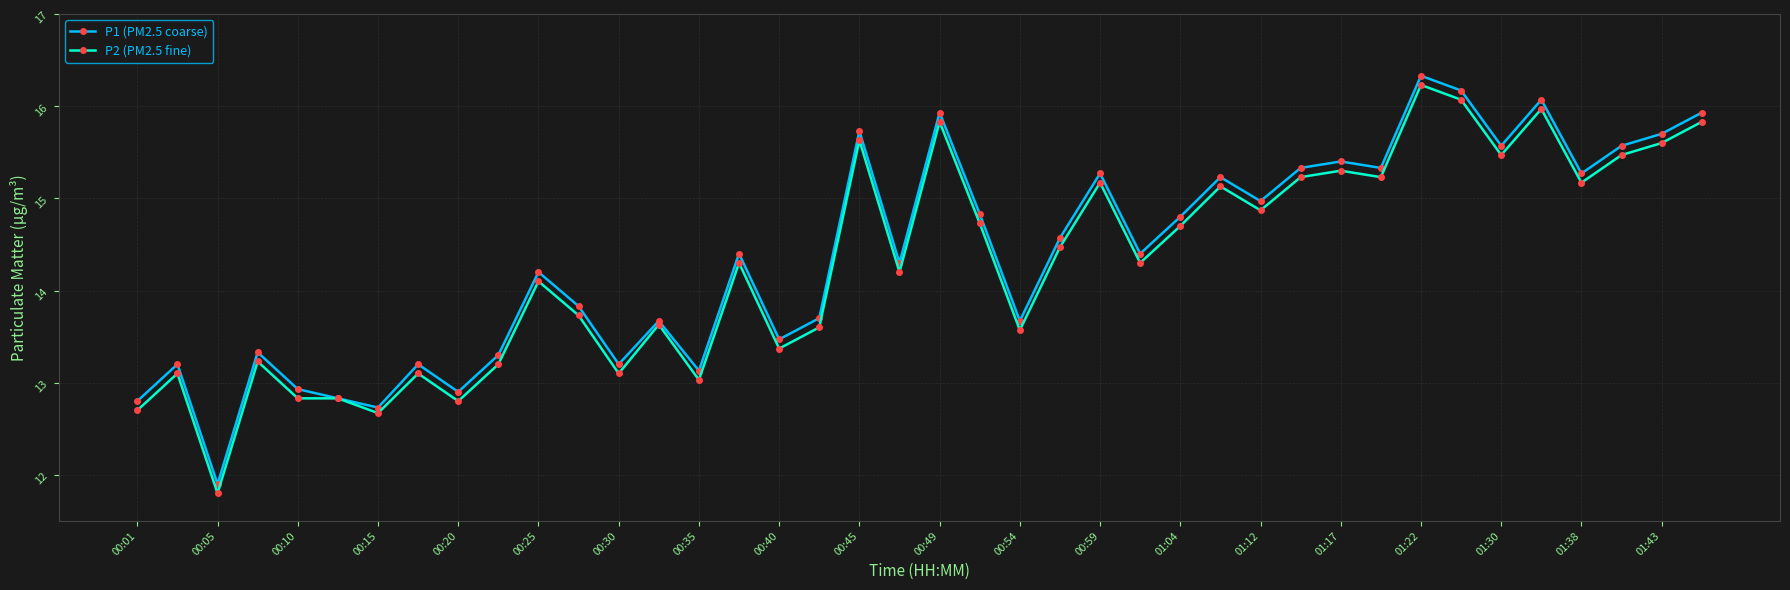

How many lines are shown in the chart?

2